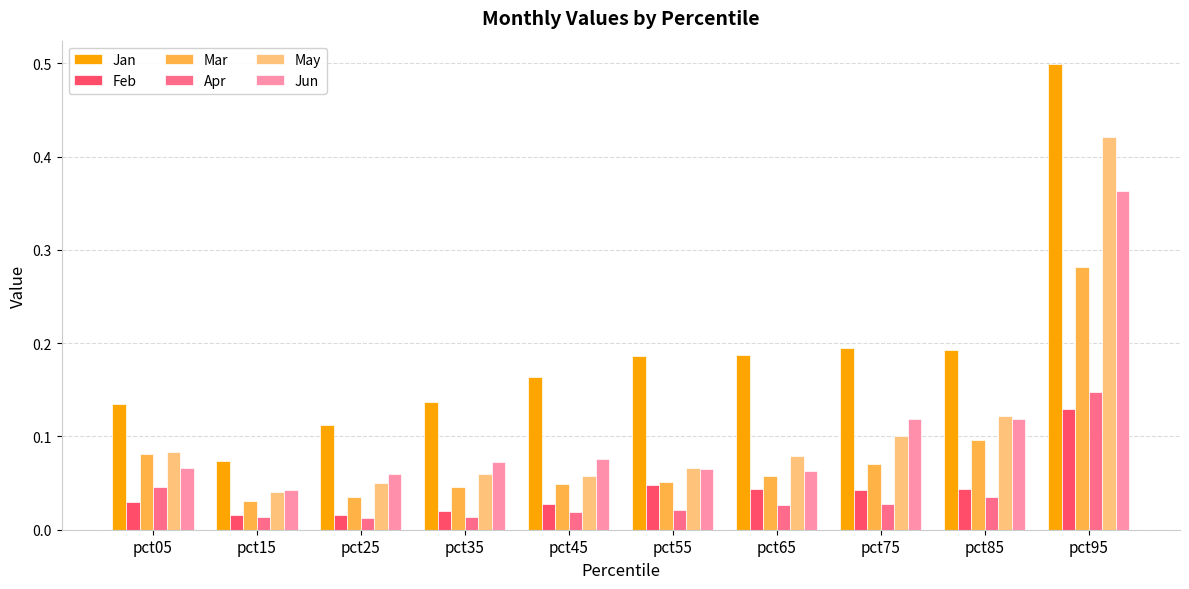

What is the maximum value shown in the chart?

0.5